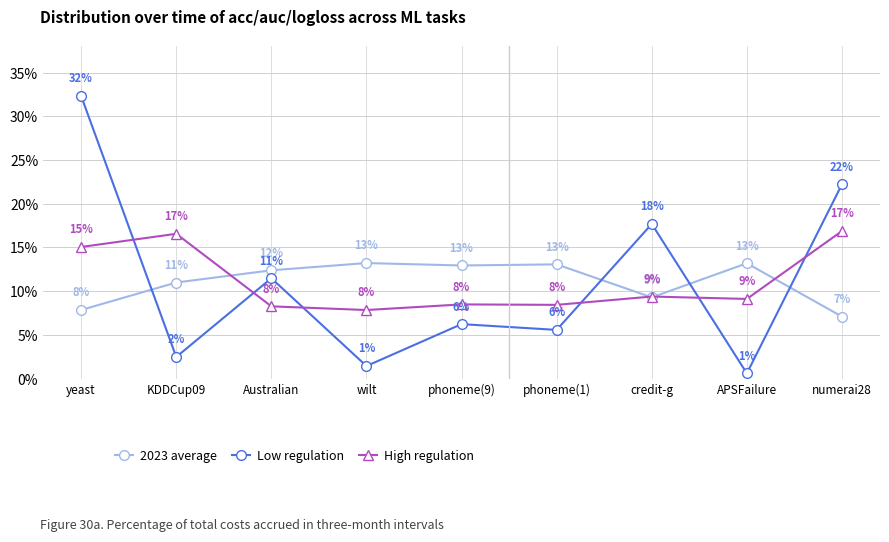

Which series has the largest range (max minus min)?

Low regulation